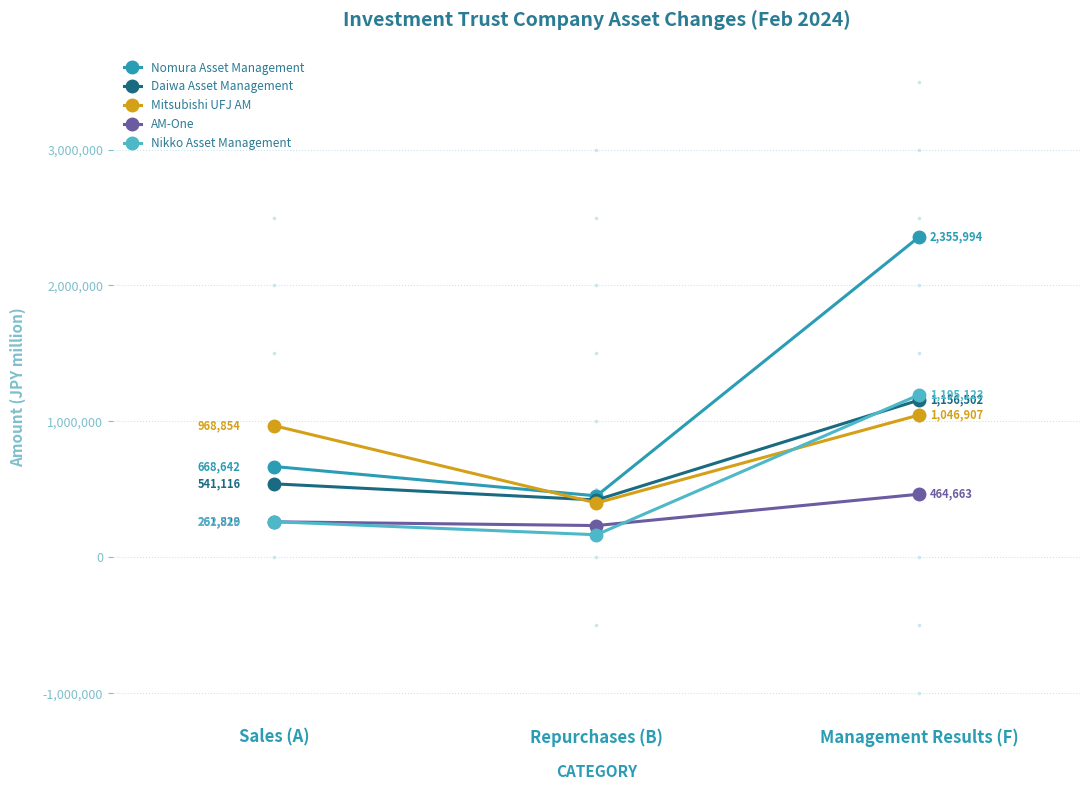

At how many categories does at least one series exceed 1488657?

1